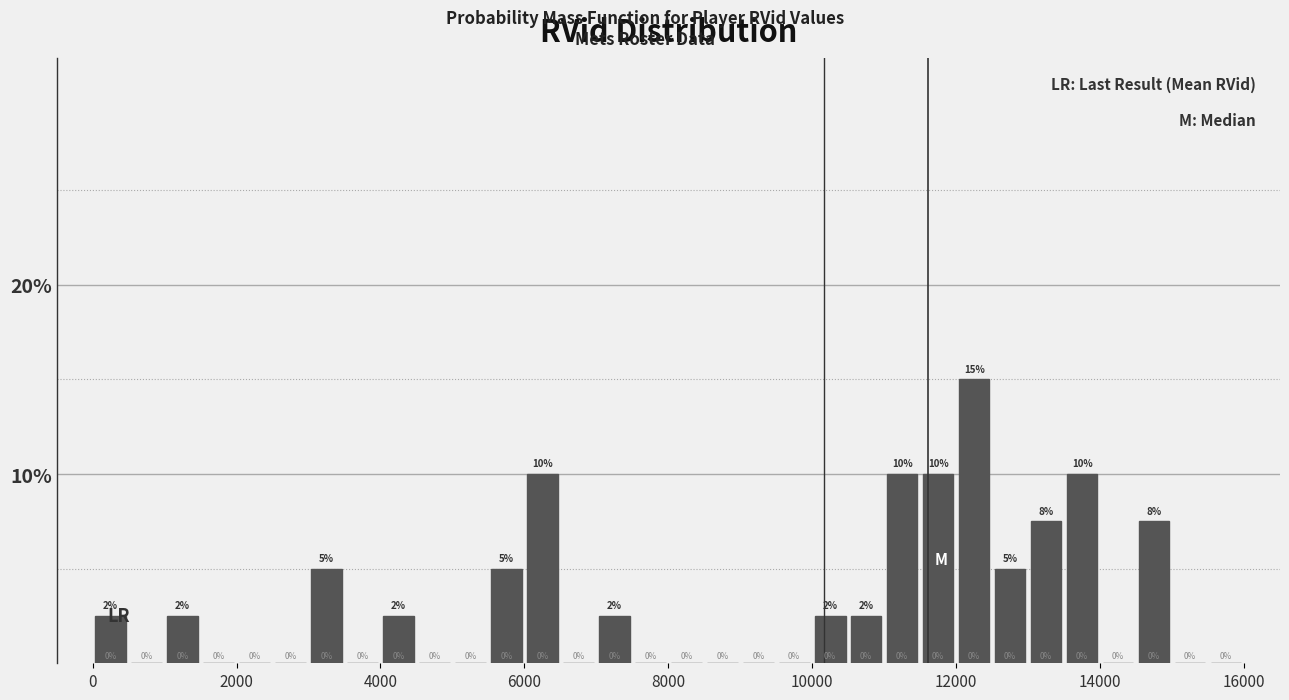

Read against the x-axis, roughly where is the centre of the tallest bar?

12200